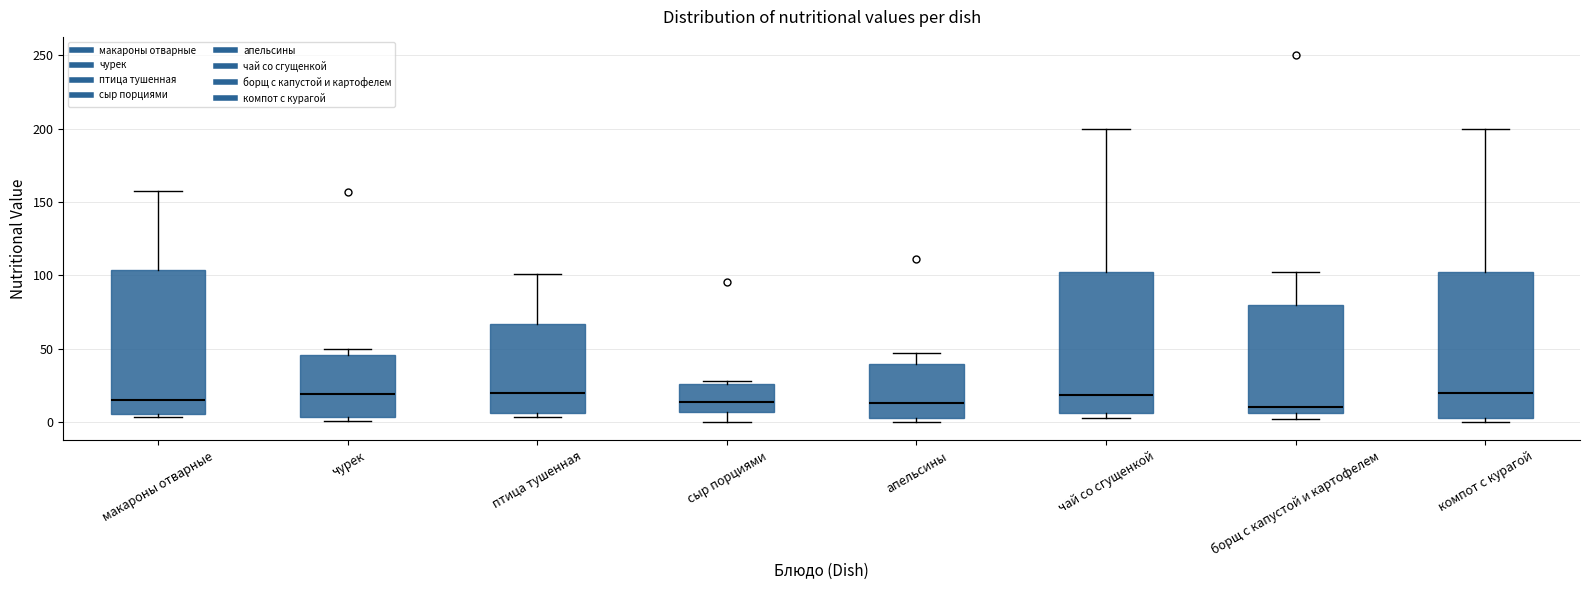

Reading left to right, read every box against the y-axis: the position of its median line, the range the box covers, and the ends of its whiskers. The values are not printed on the chart, so give them approximately, as read against the axis.

макароны отварные: median 15, box 5 to 105, whiskers 5 (just below the box's lower edge) to 160
чурек: median 20, box 5 to 45, whiskers 0 to 50
птица тушенная: median 20, box 5 to 65, whiskers 5 (just below the box's lower edge) to 100
сыр порциями: median 15, box 5 to 25, whiskers 0 to 30
апельсины: median 15, box 5 to 40, whiskers 0 to 45
чай со сгущенкой: median 20, box 5 to 100, whiskers 5 (just below the box's lower edge) to 200
борщ с капустой и картофелем: median 10, box 5 to 80, whiskers 0 to 100
компот с курагой: median 20, box 5 to 100, whiskers 0 to 200